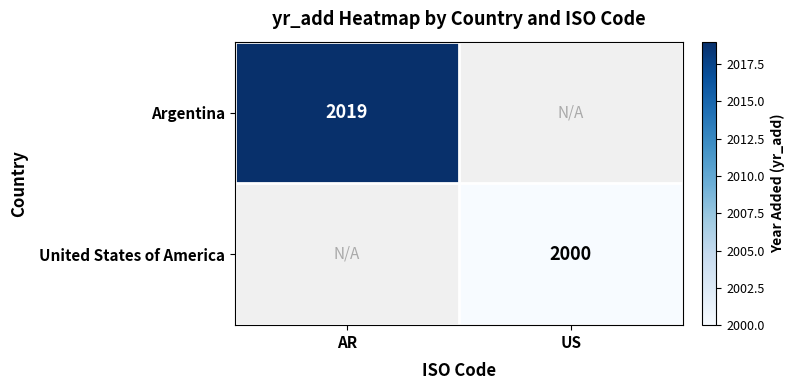

Is it true that United States of America equals 2000 at US?

True